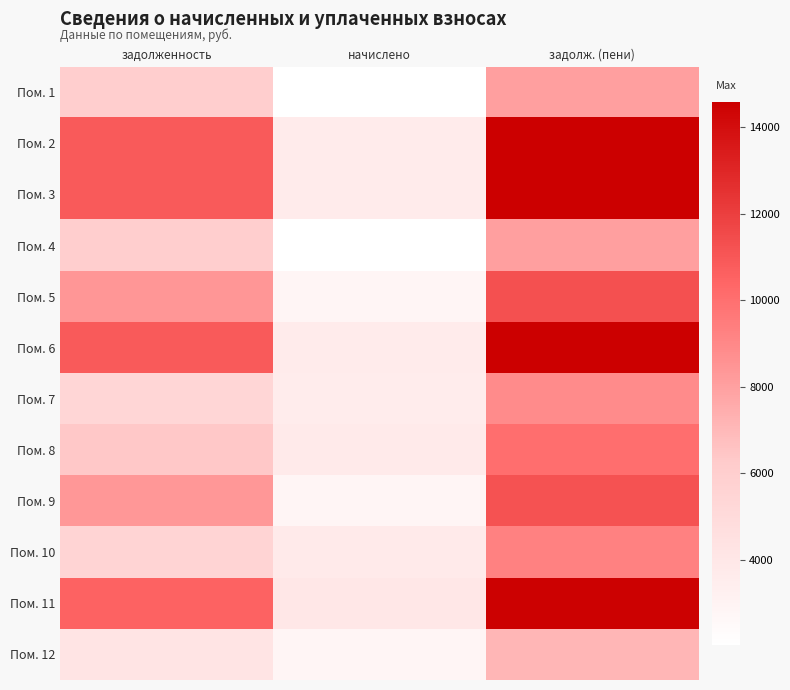

Between задолженность and начислено, which is larger?

задолженность